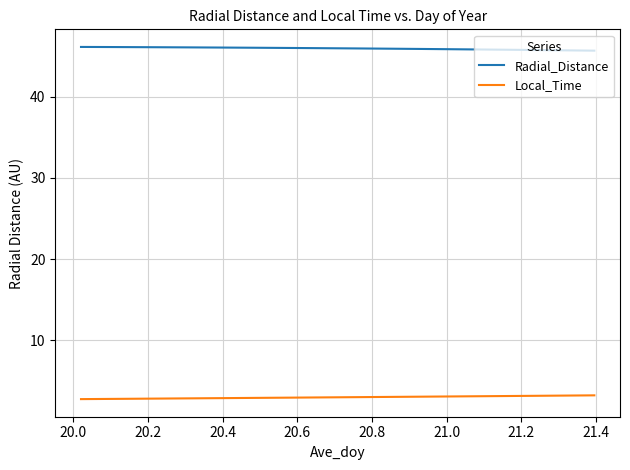

True or false: Local_Time and Radial_Distance intersect in this chart.

False